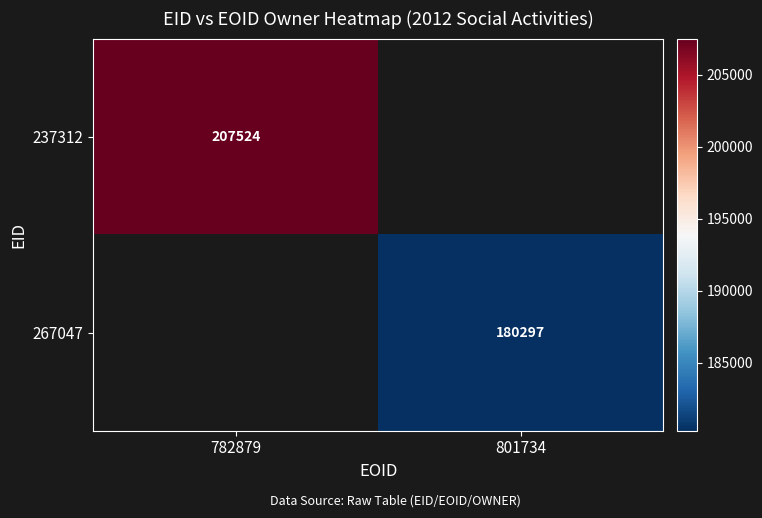

How many data points does each series have?

2